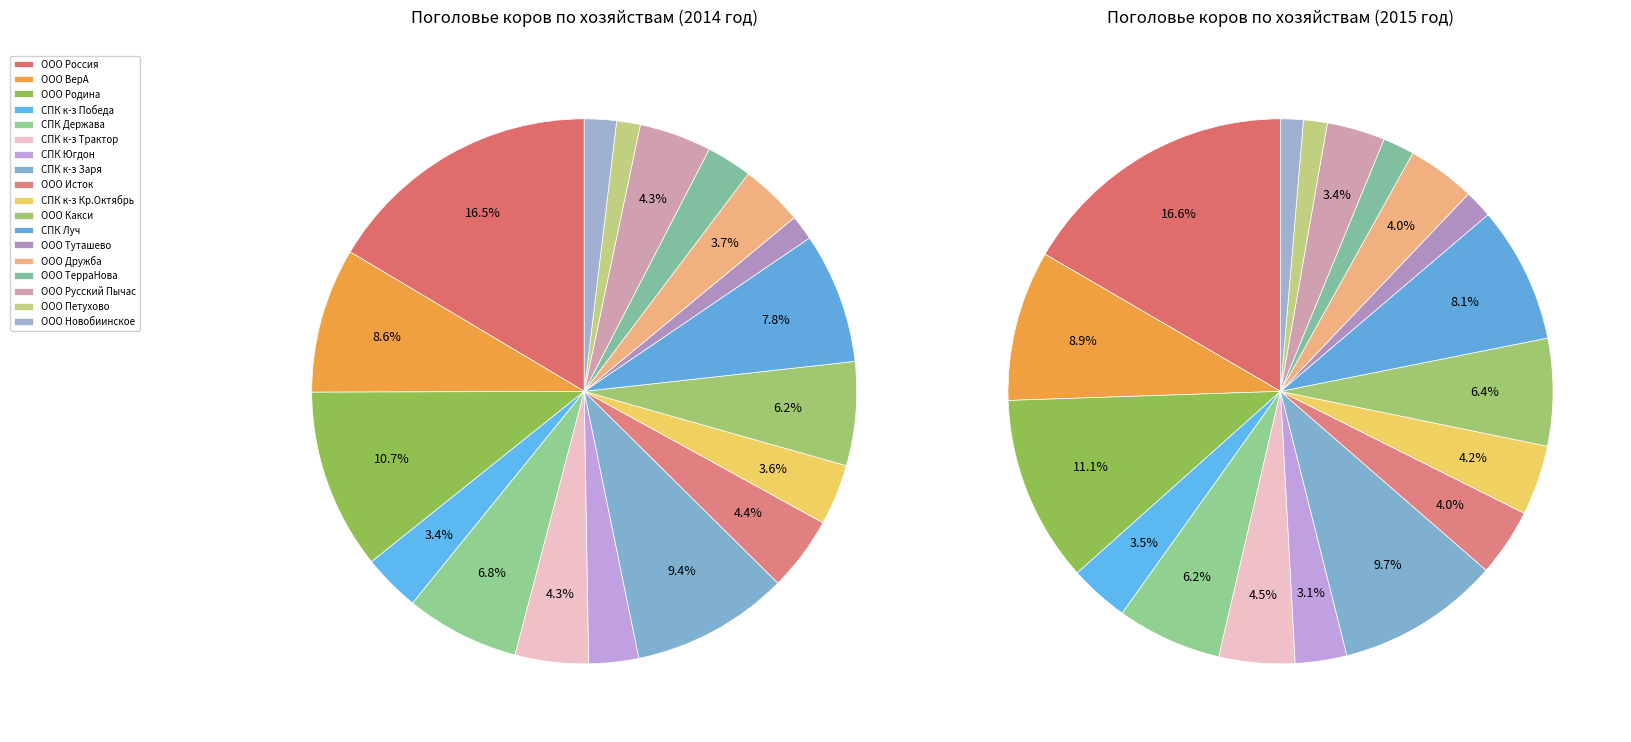

Is 14 the majority of the pie?

No